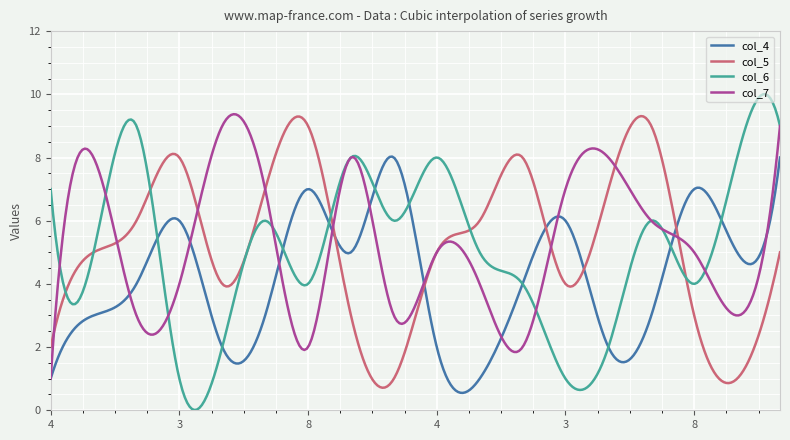

What is the maximum value shown in the chart?

10.0